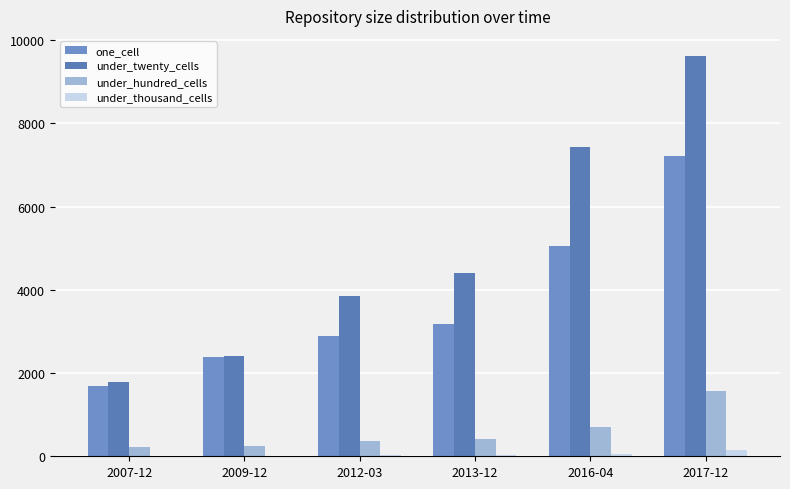

Reading left to right, what are all the values shown in this chart?

one_cell: 1695	2387	2896	3176	5056	7226
under_twenty_cells: 1795	2411	3855	4396	7426	9621
under_hundred_cells: 212	258	362	410	692	1574
under_thousand_cells: 17	18	32	34	48	144